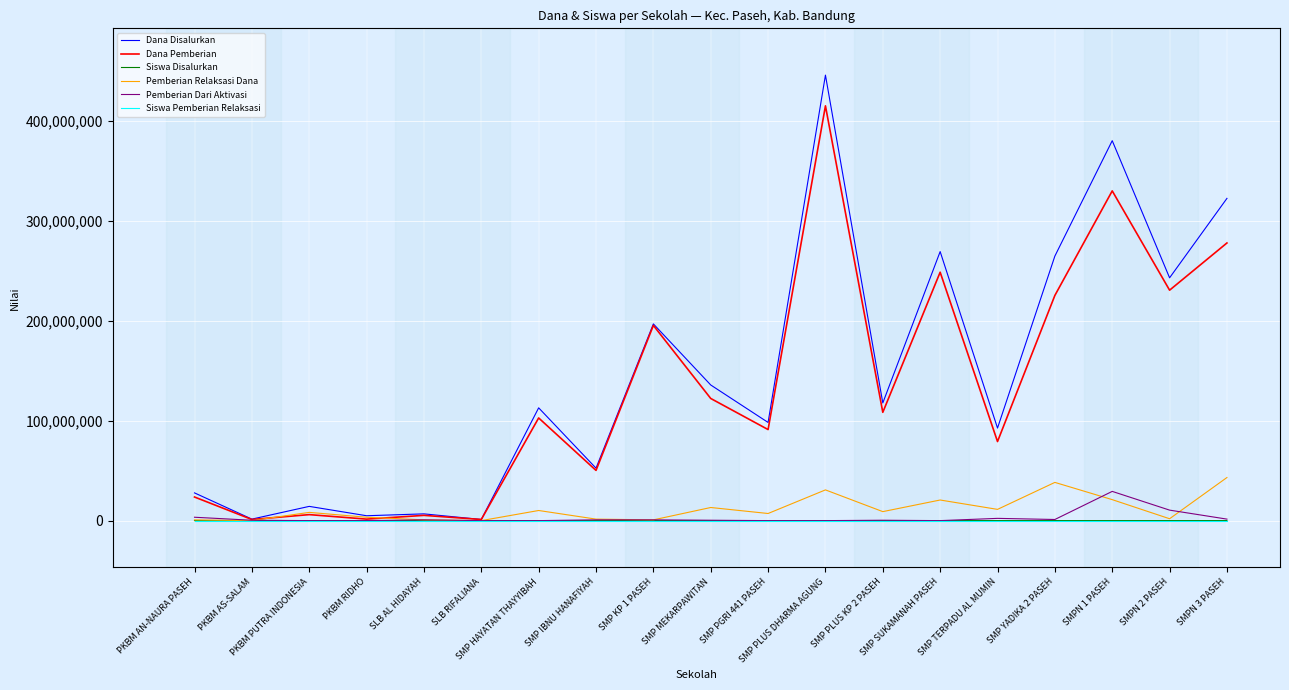

What is the maximum value shown in the chart?

445875000